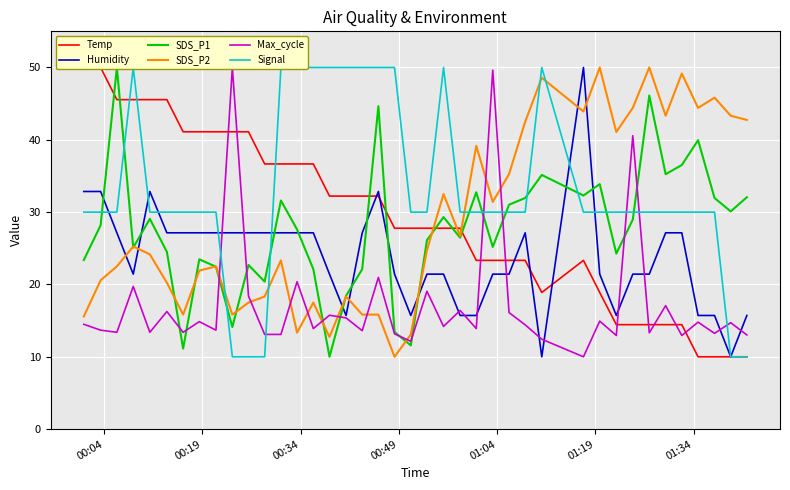

True or false: Humidity and SDS_P2 intersect in this chart.

True